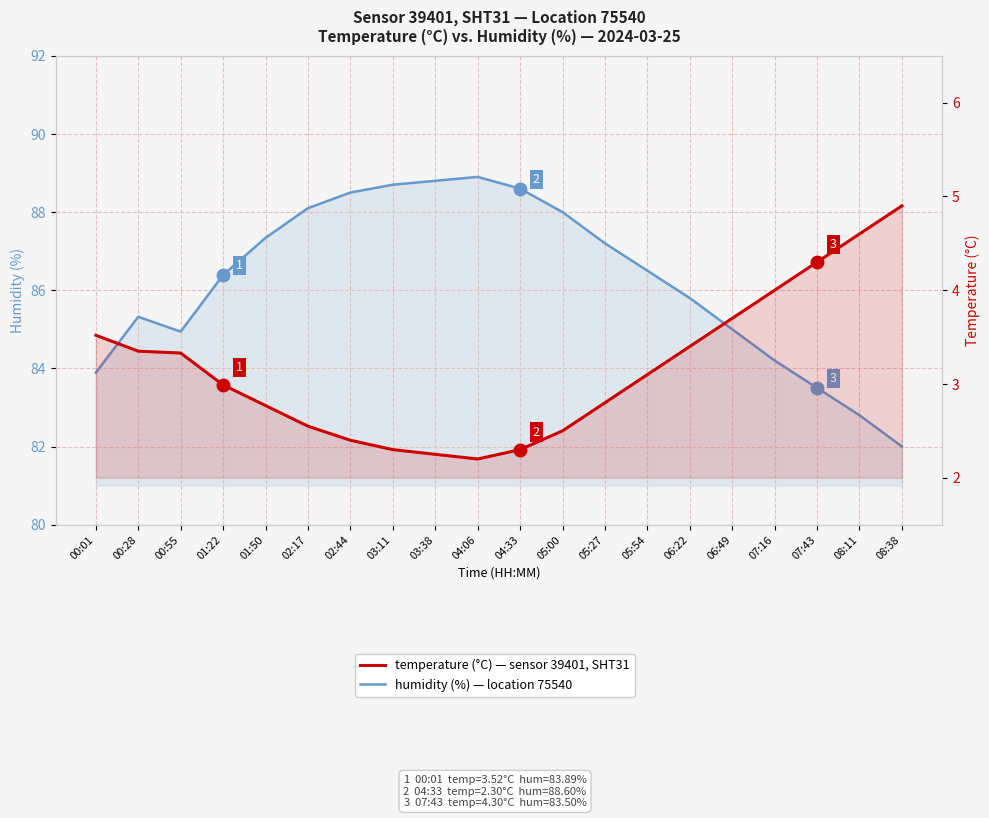

Rank the series by their average value, from highest to lowest.

humidity (%), temperature (°C)